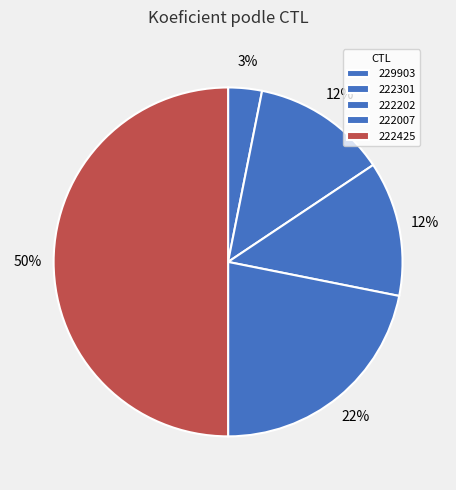

Which slice is the largest?

222425